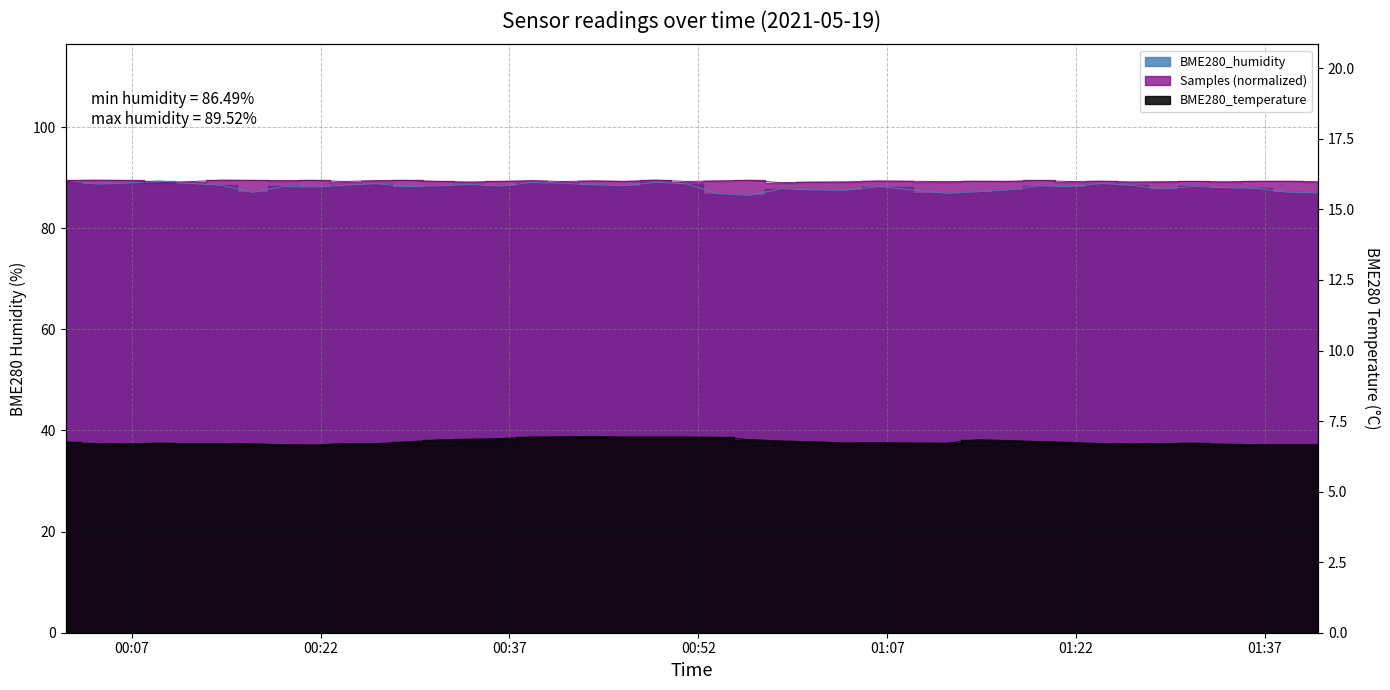

What is the label of the 7th point from the right?

2021/05/19 01:26:26